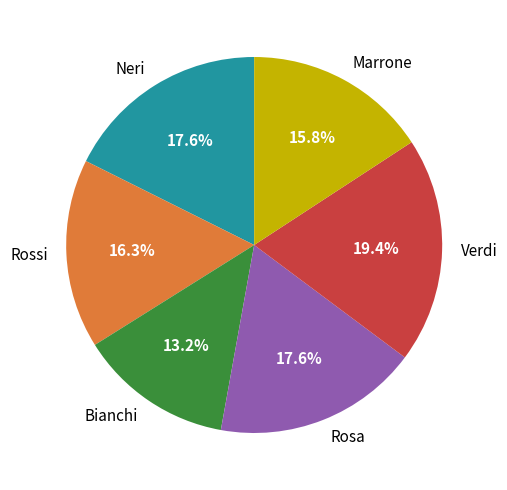

What is the total percentage of Verdi and Neri?

37.0%